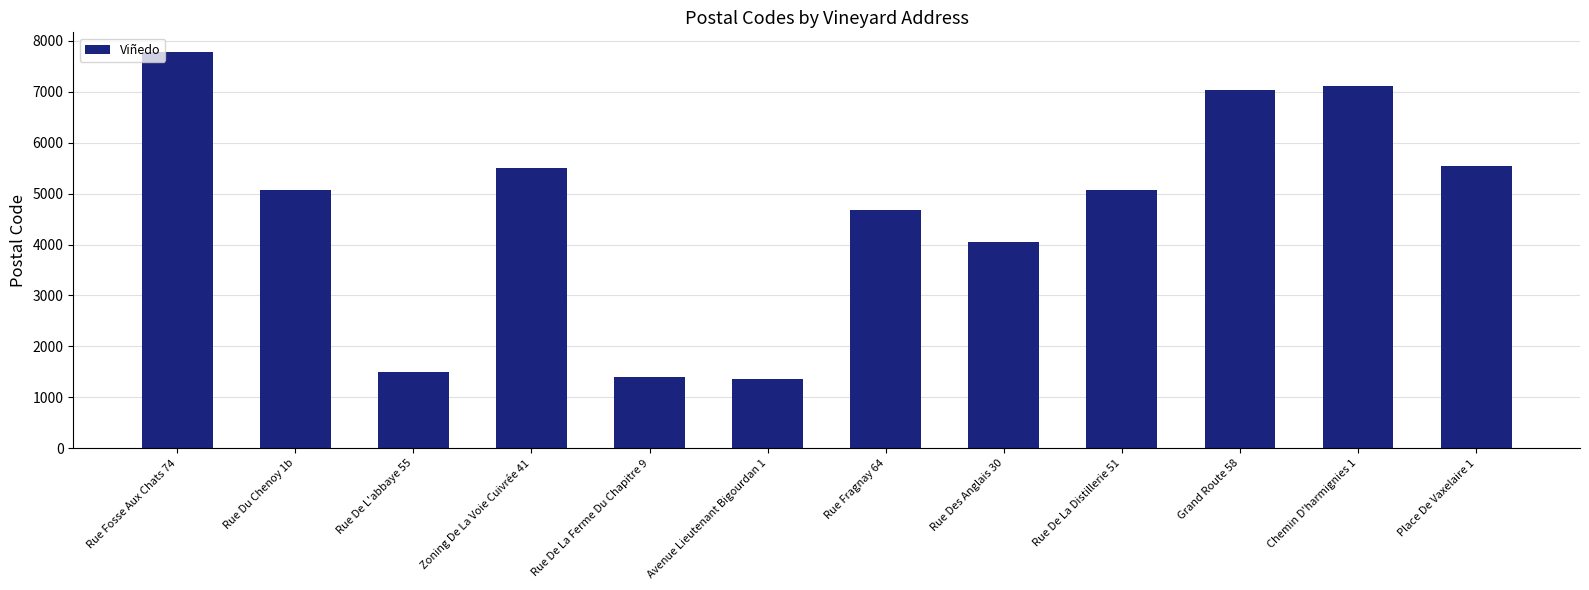

What is the change in value from Avenue Lieutenant Bigourdan 1 to Place De Vaxelaire 1?

+4177